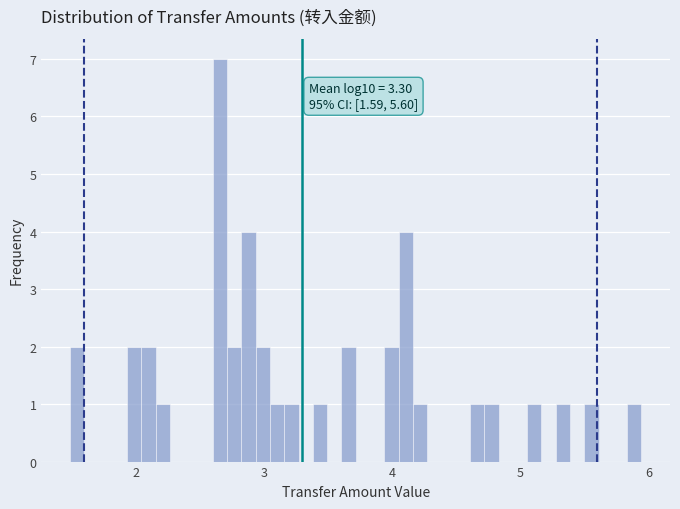

Read against the x-axis, roughly where is the centre of the tallest bar?

2.7